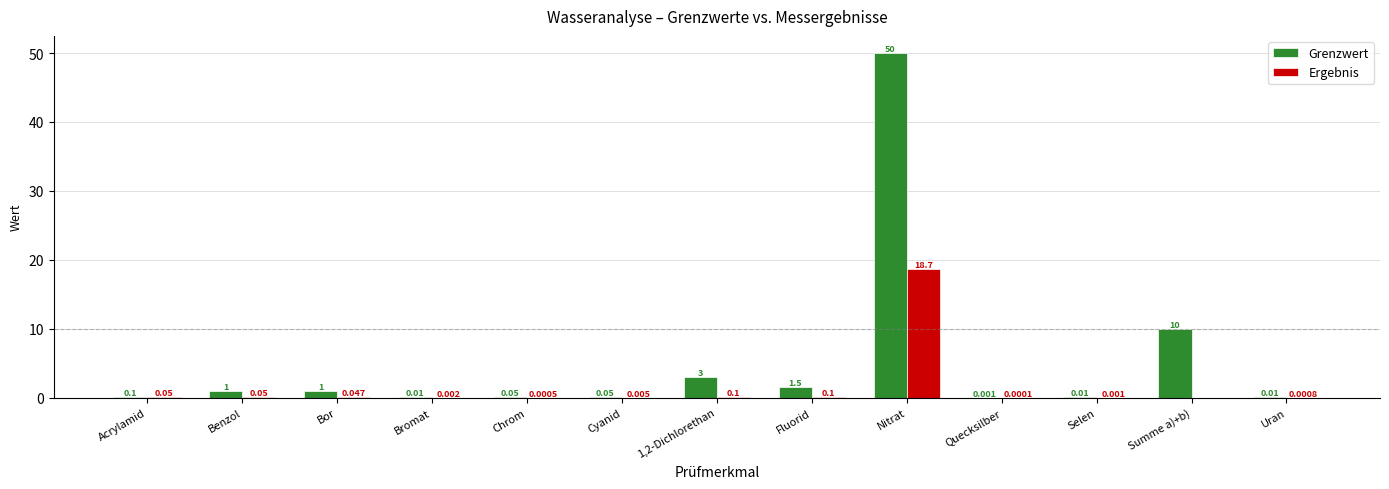

How many values in Ergebnis are above zero?

12